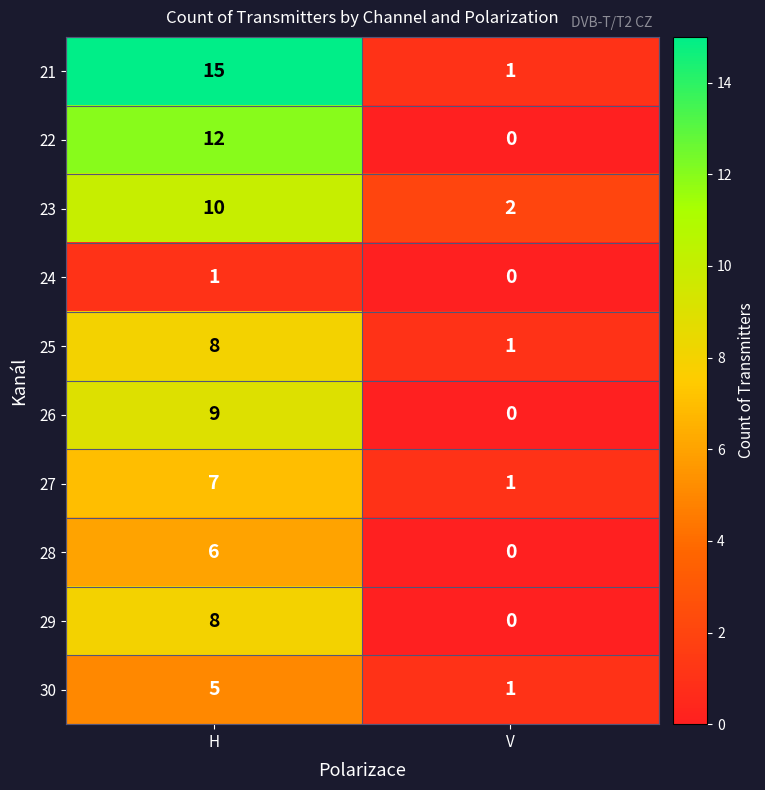

At which label does 25 reach its peak?

H